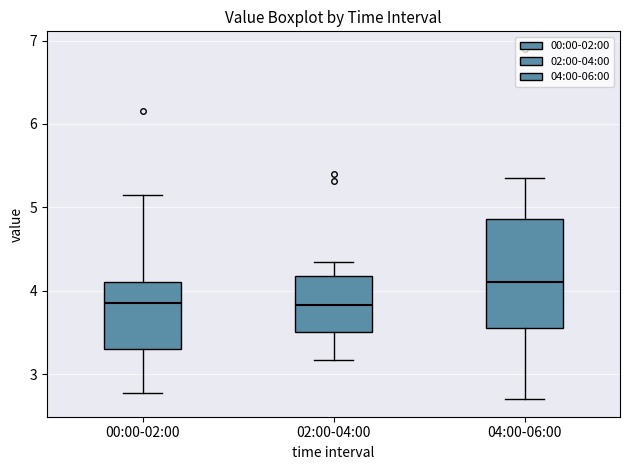

Where is the lower edge of the box for 02:00-04:00 on the y-axis? The values are not printed on the chart, so give them approximately, as read against the axis.

3.5